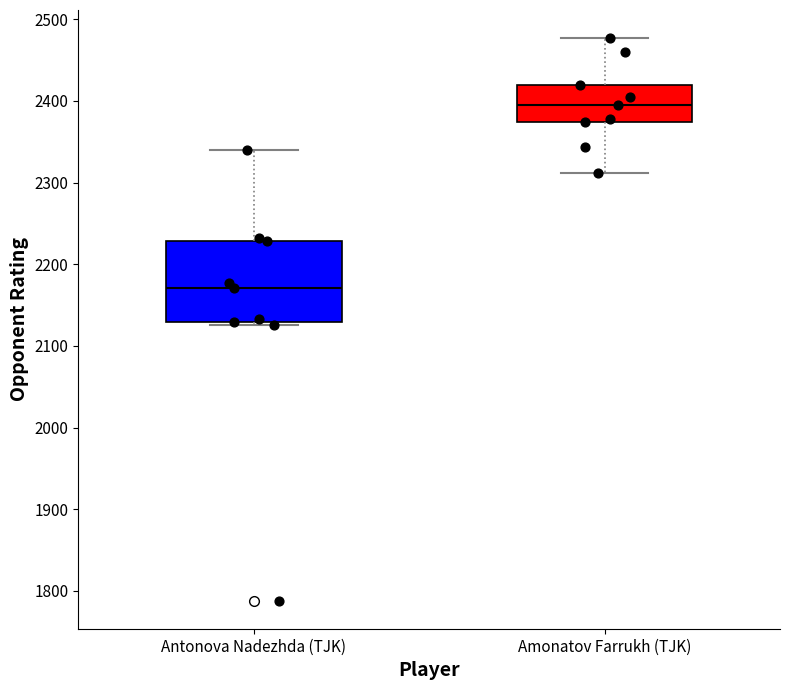

Which box's median line is the highest?

Amonatov Farrukh (TJK)